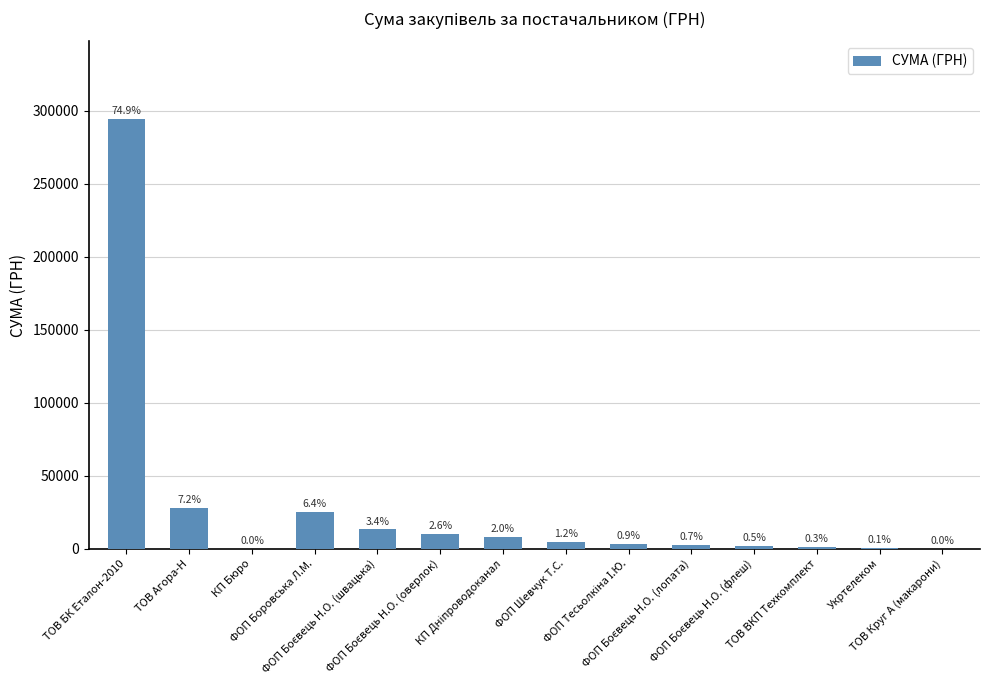

List the labels in order of value, largest first.

ТОВ БК Еталон-2010, ТОВ Агора-Н, ФОП Боровська Л.М., ФОП Боєвець Н.О. (швацька), ФОП Боєвець Н.О. (оверлок), КП Дніпроводоканал, ФОП Шевчук Т.С., ФОП Тесьолкіна І.Ю., ФОП Боєвець Н.О. (лопата), ФОП Боєвець Н.О. (флеш), ТОВ ВКП Техкомплект, Укртелеком, ТОВ Круг А (макарони), КП Бюро